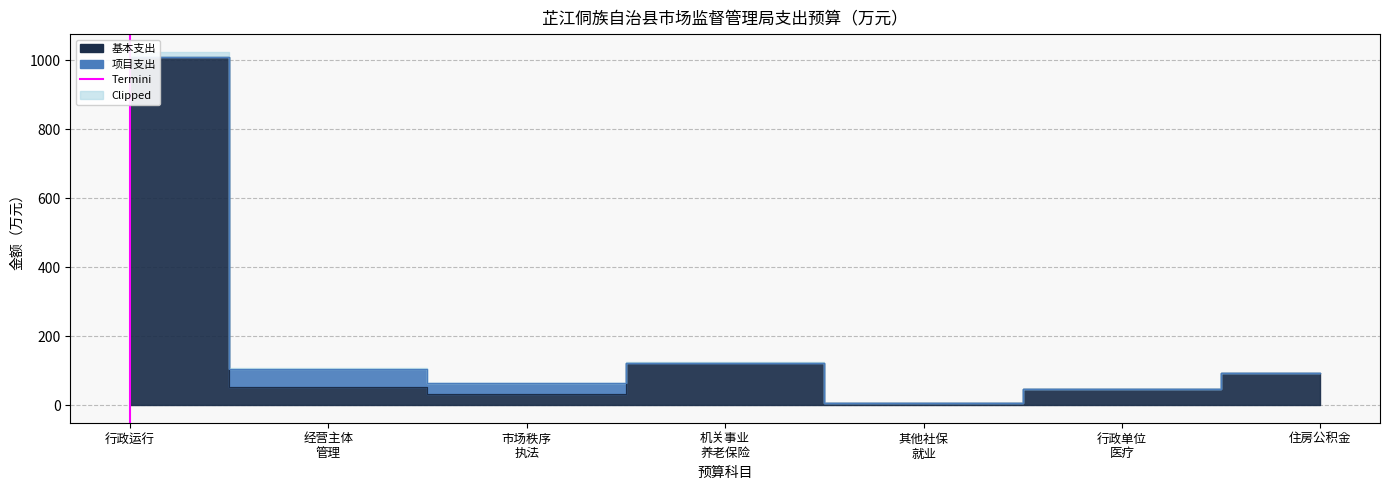

Where is the data nearest to the value 0?

行政运行